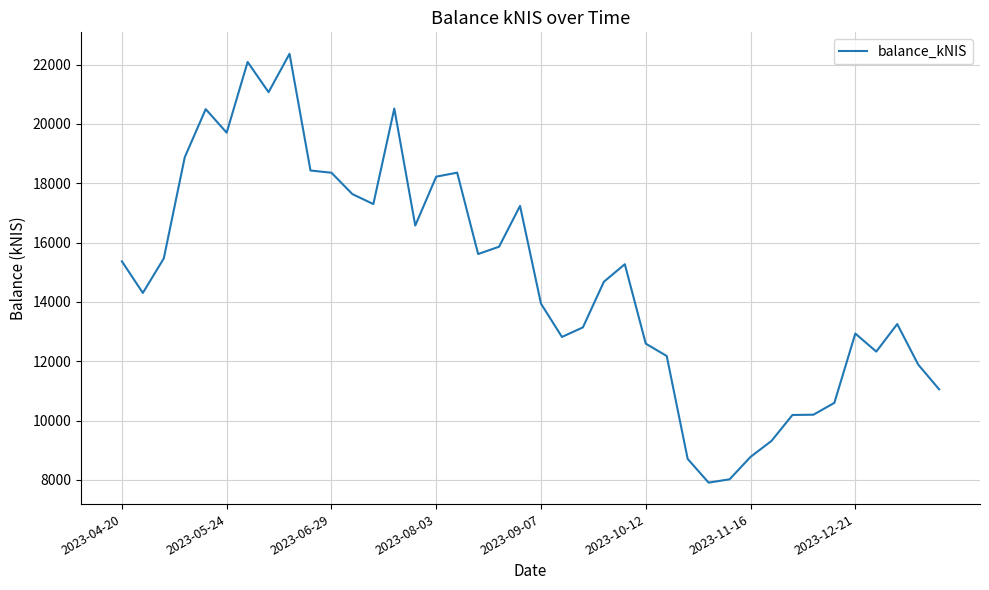

What is the maximum value shown in the chart?

22362.4